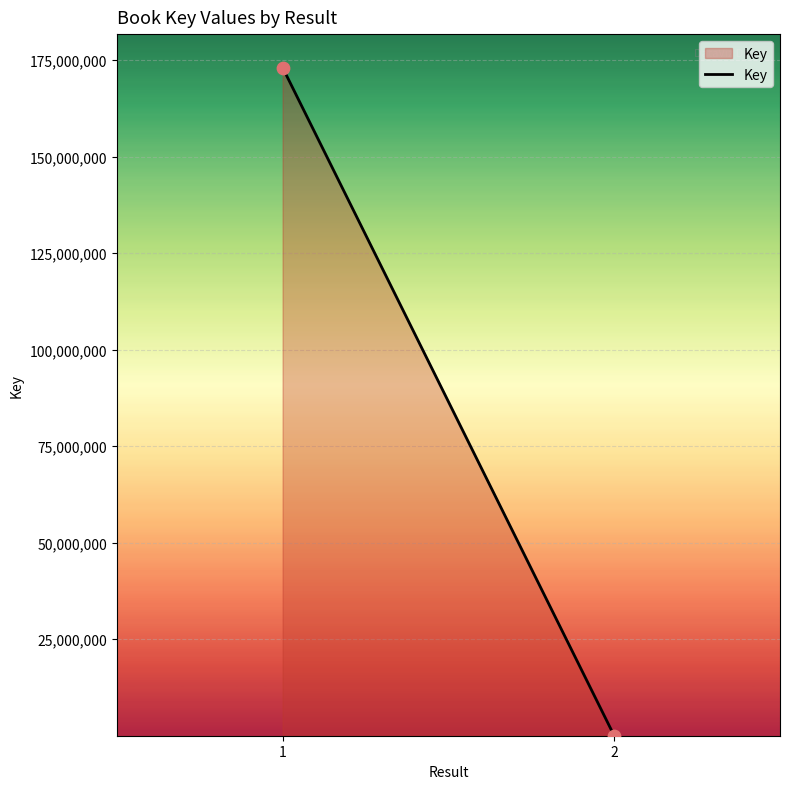

What is the range of Y values (max minus min)?

173090023